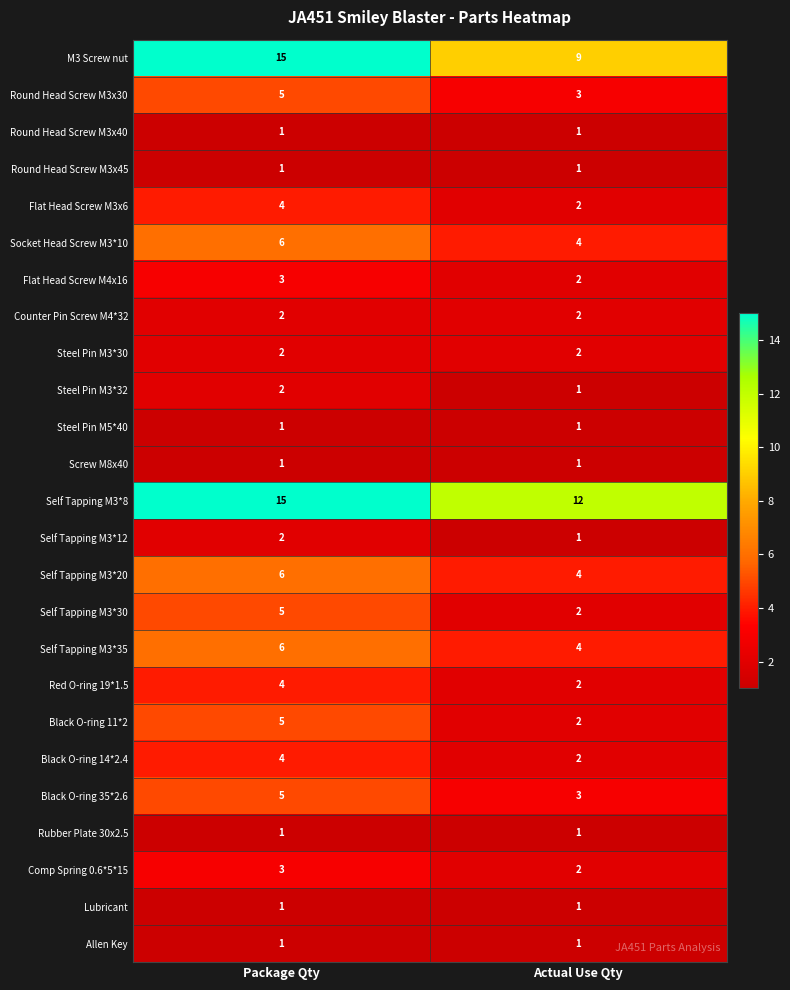

True or false: Round Head Screw M3x45 has a value of 1 at Actual Use Qty.

True